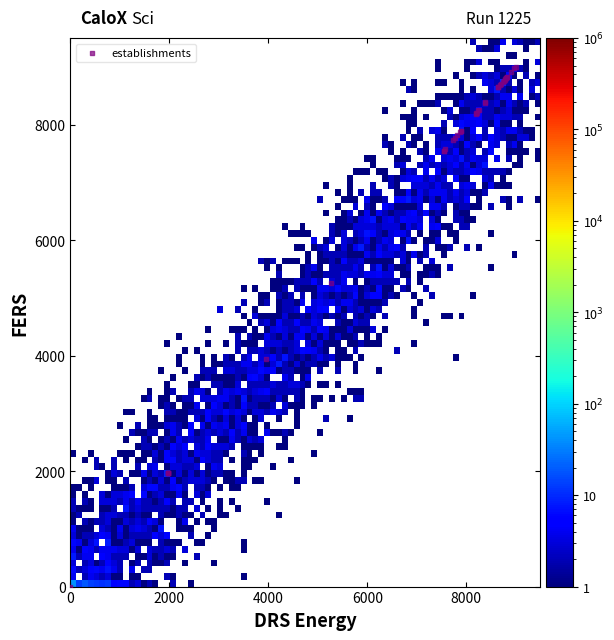

What Y value in the scatter plot is closest to 4500?

3945.1